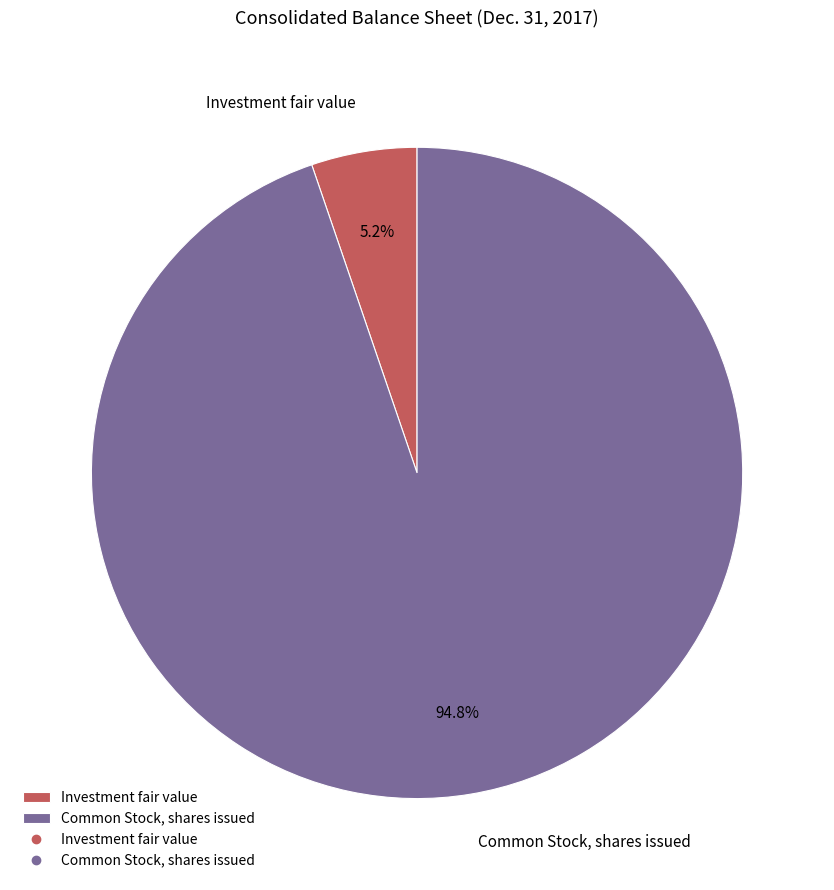

Which has a higher value, Investment fair value or Common Stock, shares issued?

Common Stock, shares issued